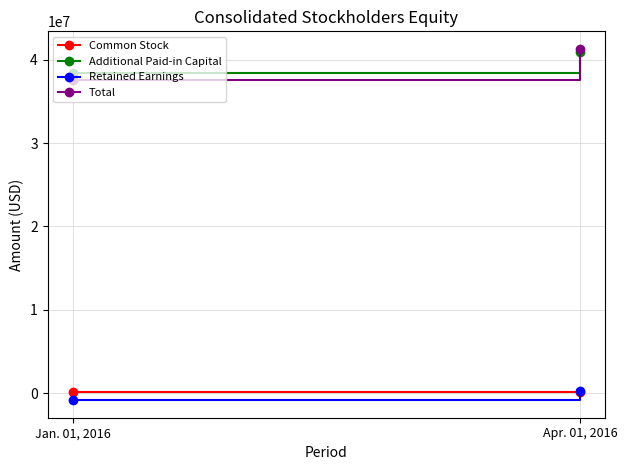

Which series has the largest range (max minus min)?

Total